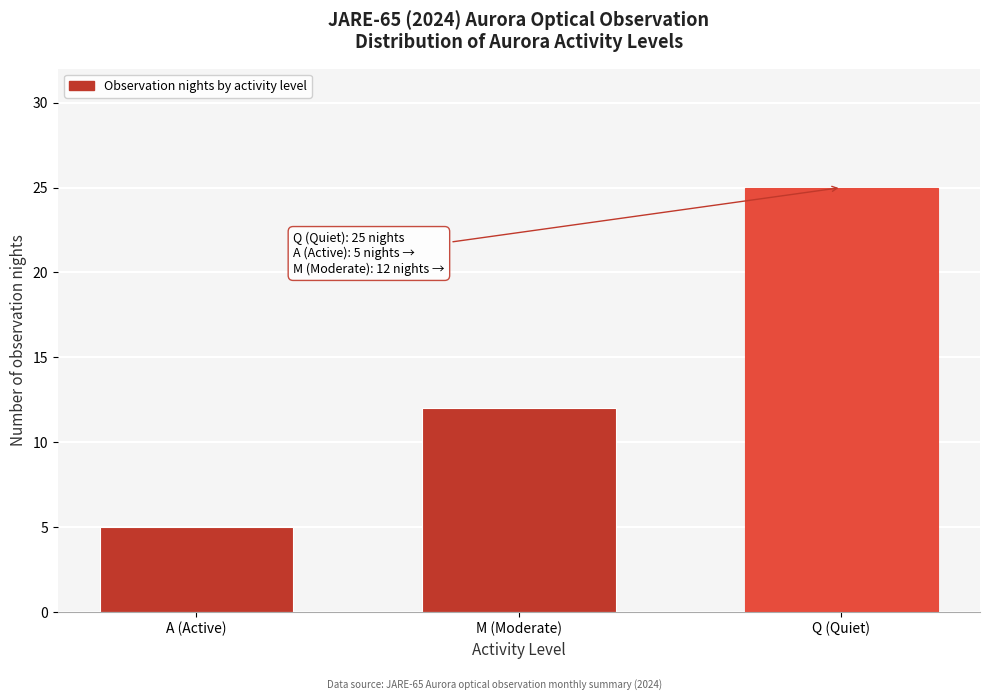

Reading left to right, list all the values displayed in this chart.

A (Active)=5	M (Moderate)=12	Q (Quiet)=25